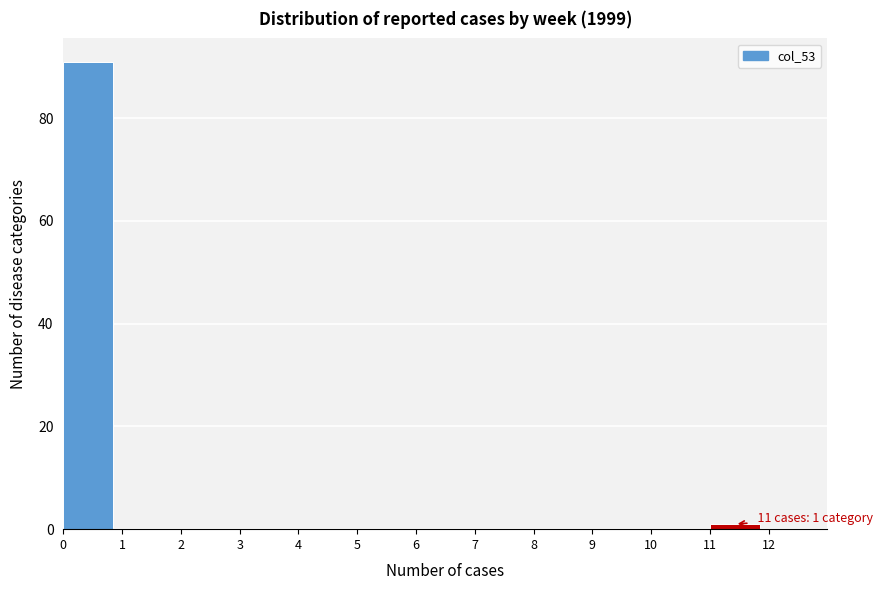

Reading right to left, extract all data points from this chart.

12=0	11=1	10=0	9=0	8=0	7=0	6=0	5=0	4=0	3=0	2=0	1=0	0=91